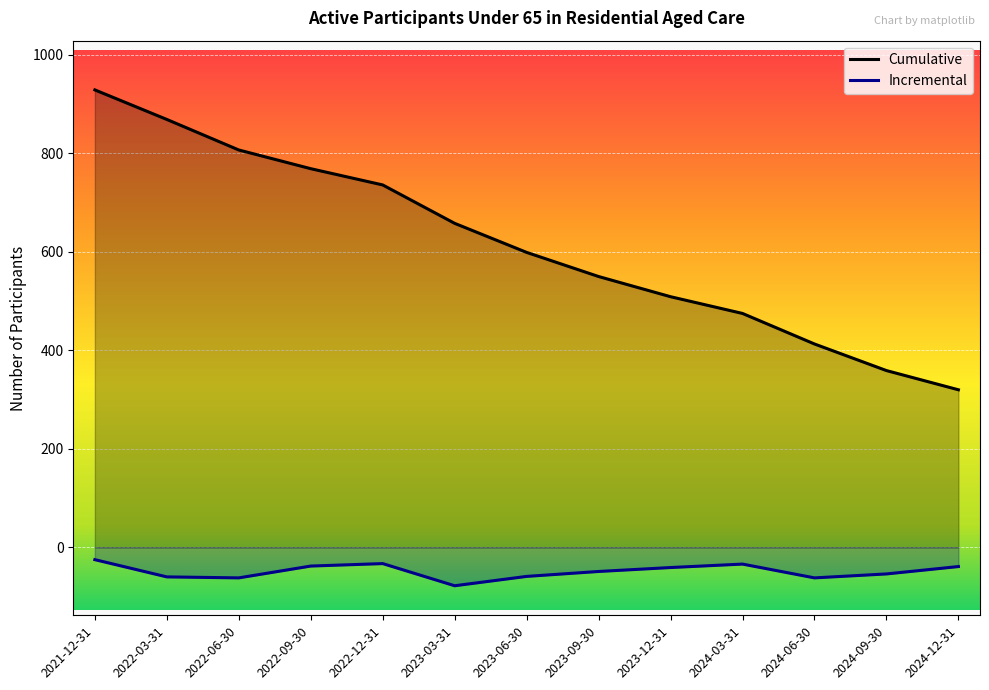

What is the label of the 11th point from the left?

2024-06-30